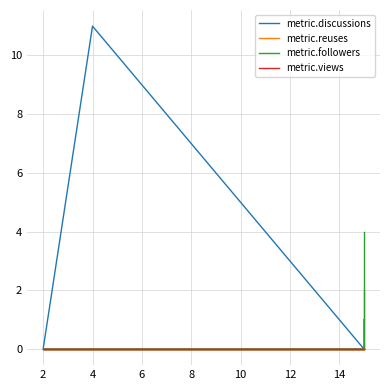

Reading left to right, transcribe all the data shown in this chart.

metric.discussions: 0	11	0	0	1
metric.reuses: 0	0	0	0	2
metric.followers: 0	0	0	0	4
metric.views: 0	0	0	0	0